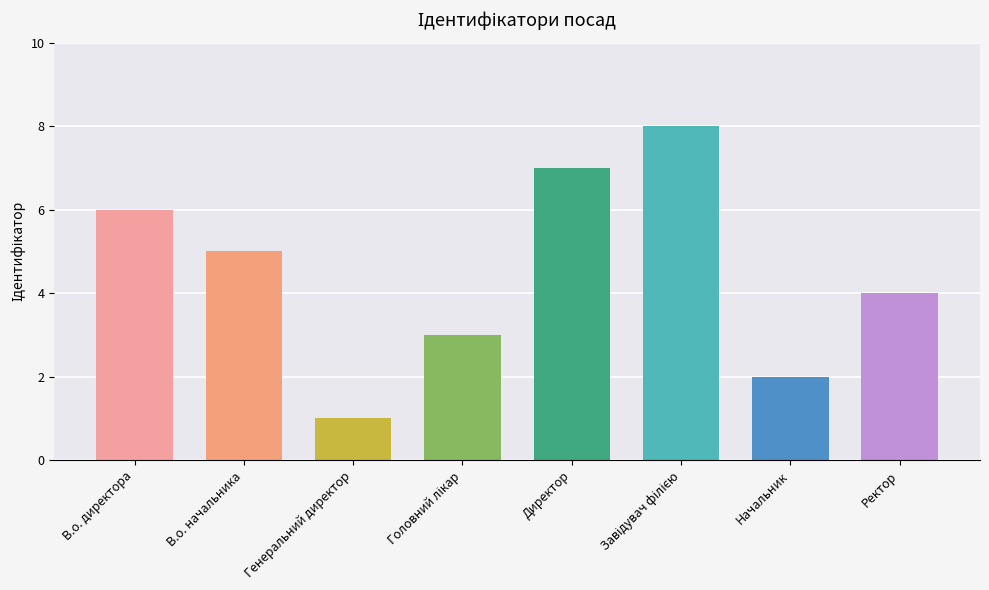

Which has a higher value, Ректор or Директор?

Директор